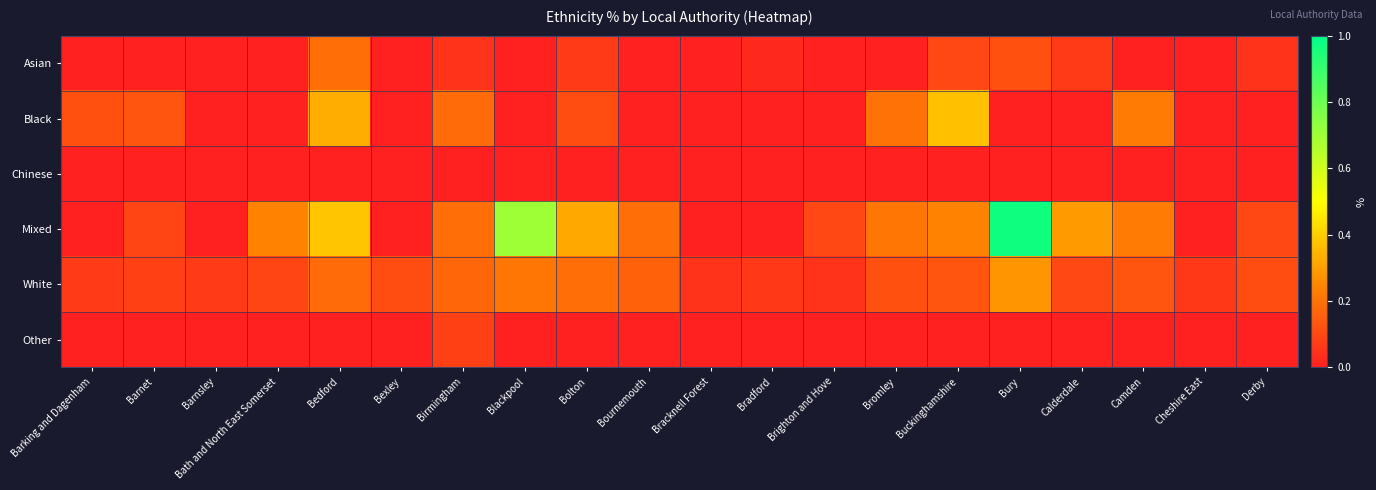

At Barking and Dagenham, list the series in order from largest to smallest.

Black, White, Asian, Chinese, Mixed, Other